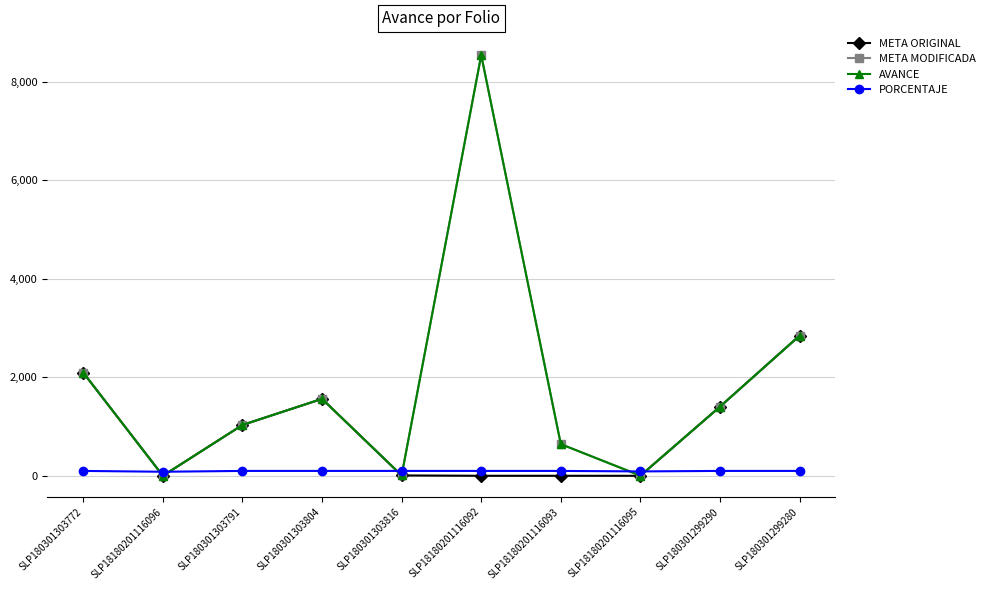

Between SLP18180201116096 and SLP180301303804, which series saw the biggest shift?

META ORIGINAL